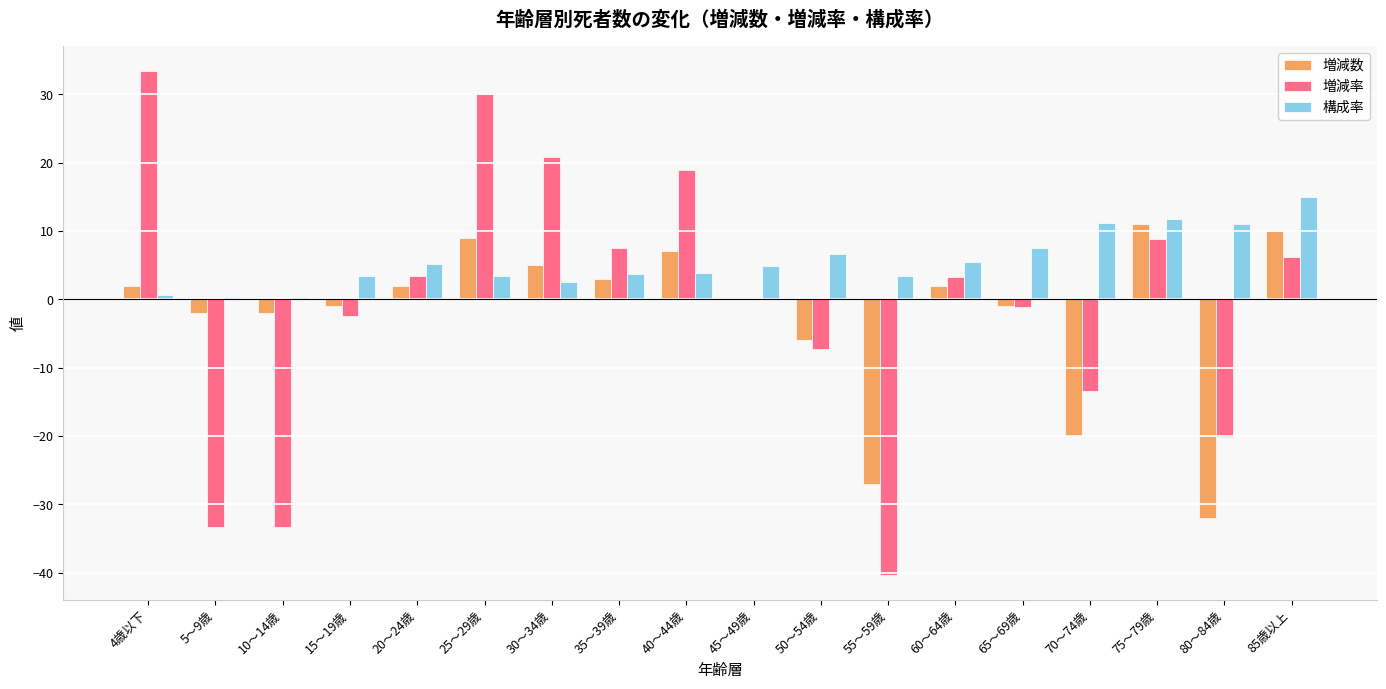

Between 35～39歳 and 80～84歳, which series saw the biggest shift?

増減数